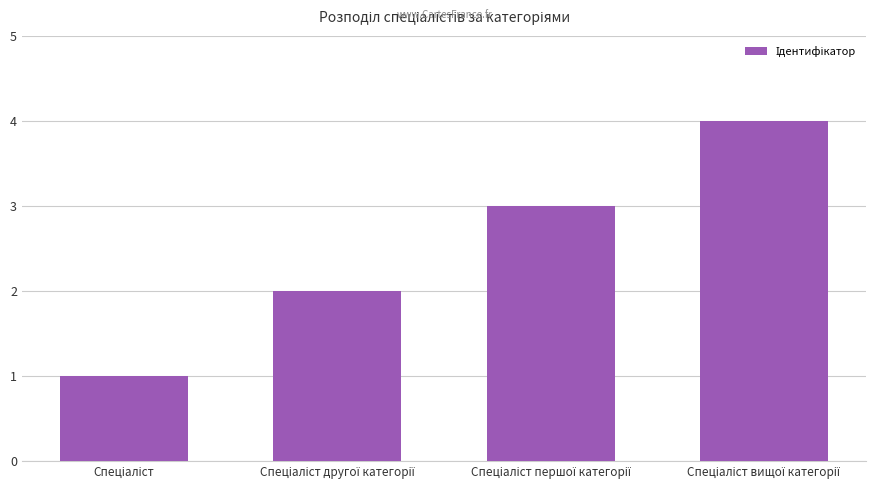

What is the difference between the maximum and minimum values?

3